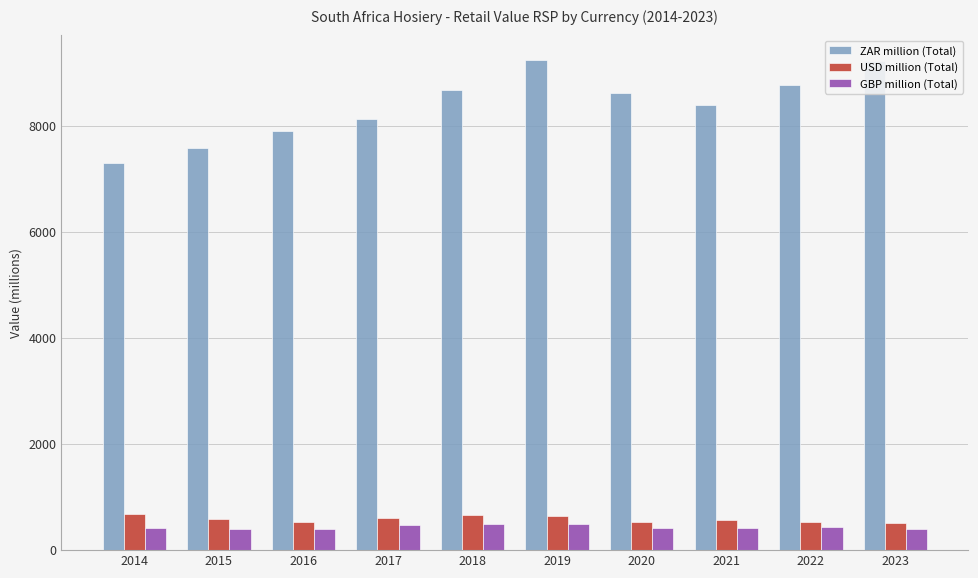

What is the value of the GBP million (Total) bar at the 7th from the left?

408.7